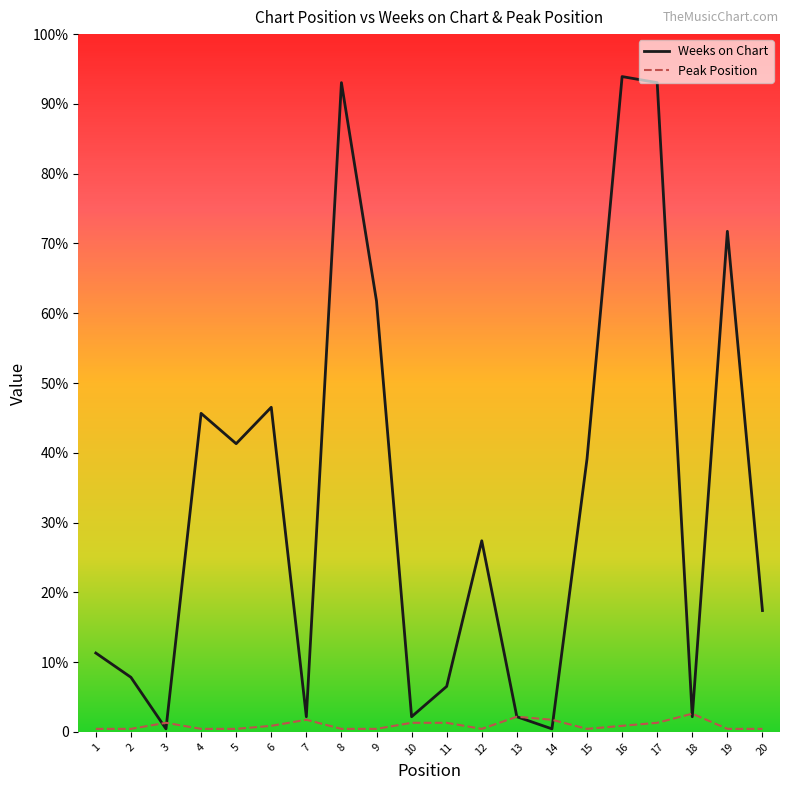

Does the chart have visible grid lines?

No